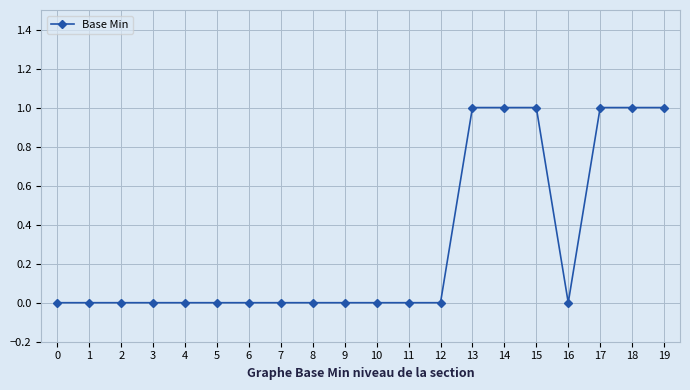

What is the sum of all values?

6